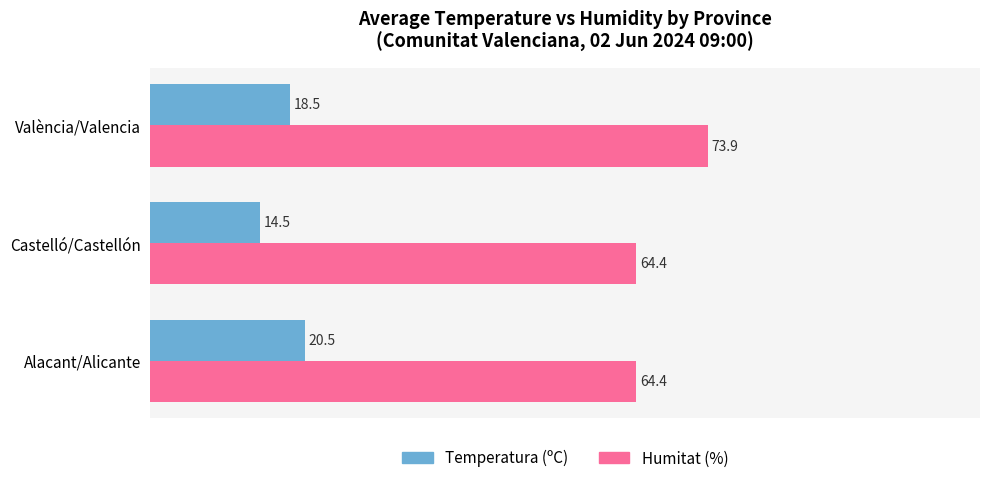

Which series changed the most between Alacant/Alicante and Castelló/Castellón?

Temperatura (ºC)